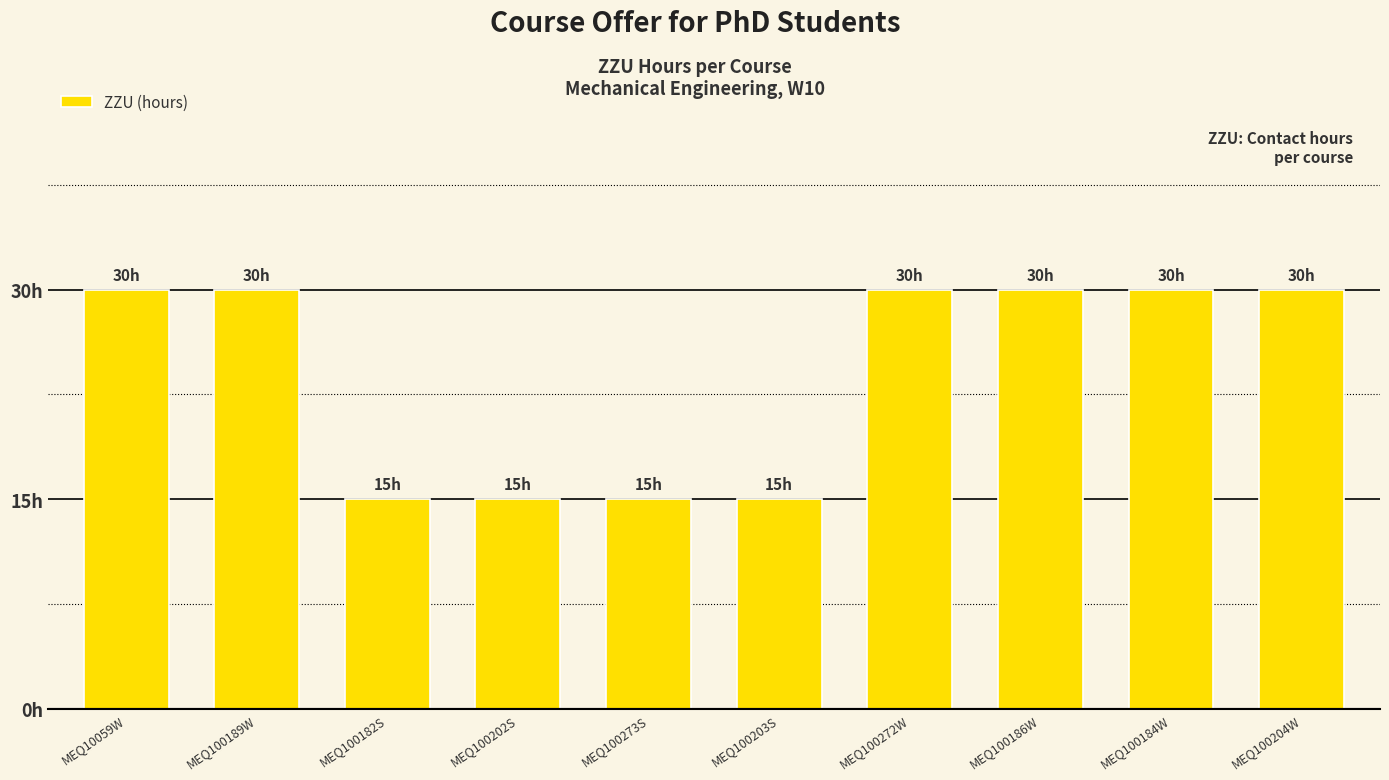

The chart shows a value of 23 at MEQ100182S. True or false?

False